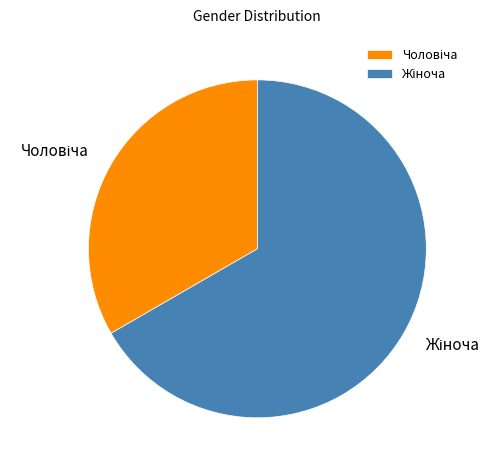

Is there any slice that represents more than half of the pie?

Yes